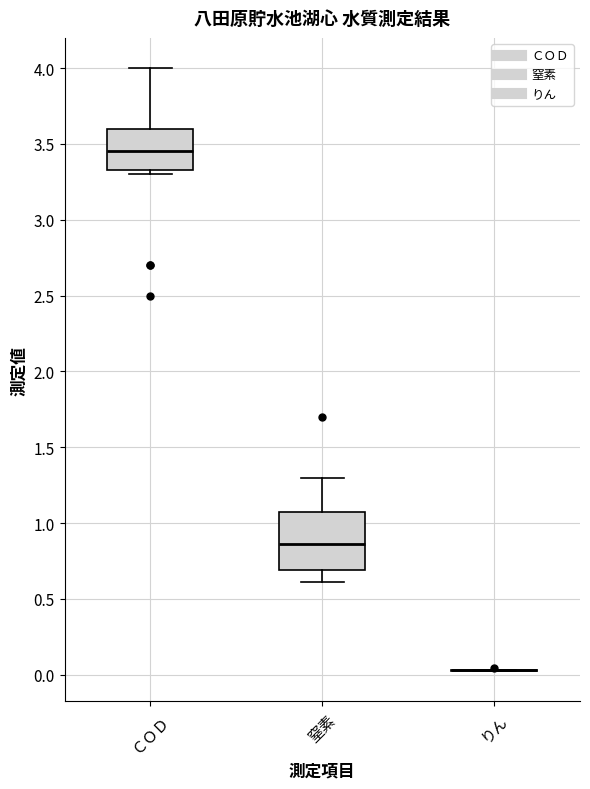

Comparing the boxes themselves (not the whiskers), which one is the tallest?

窒素